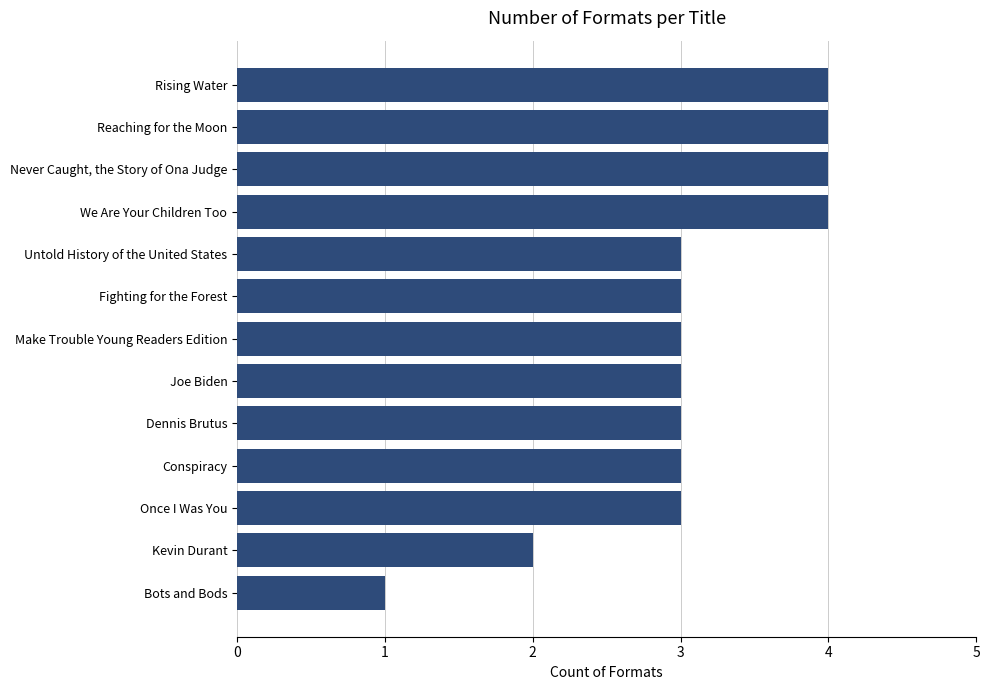

What is the difference between the maximum and minimum values?

3